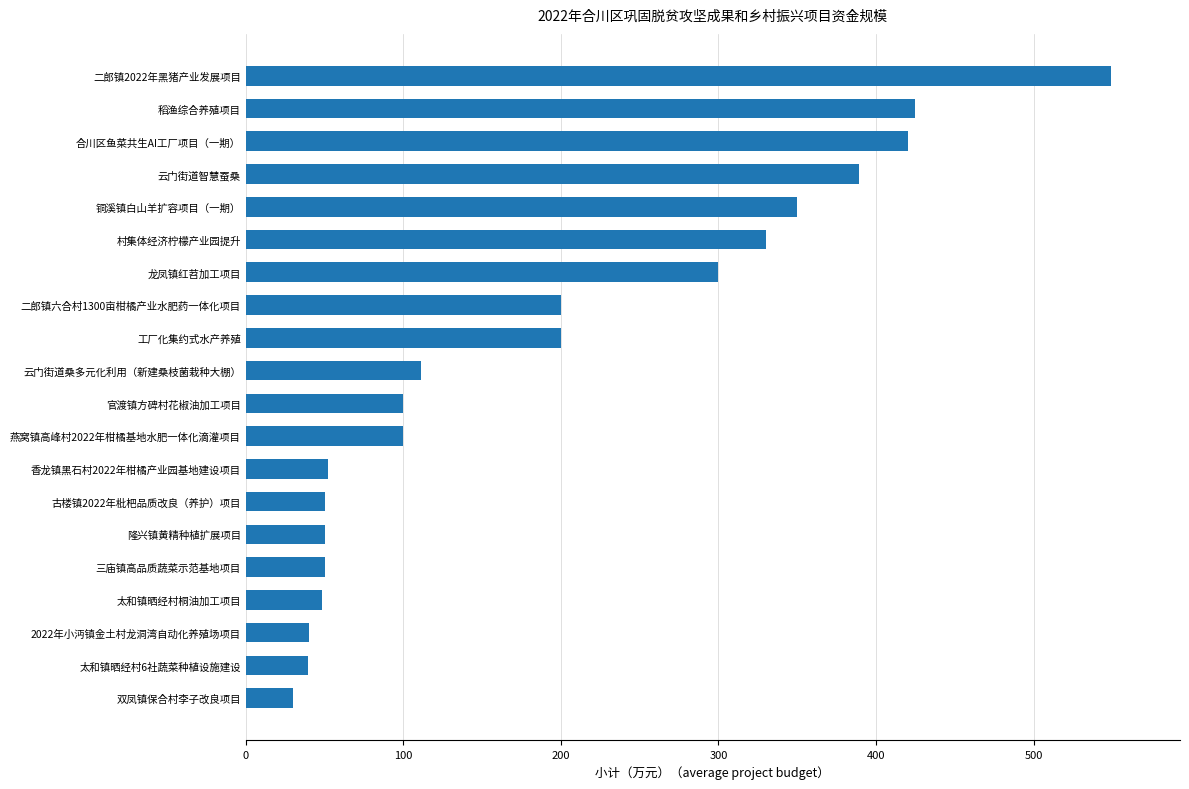

Read the value at 隆兴镇黄精种植扩展项目.

50.0